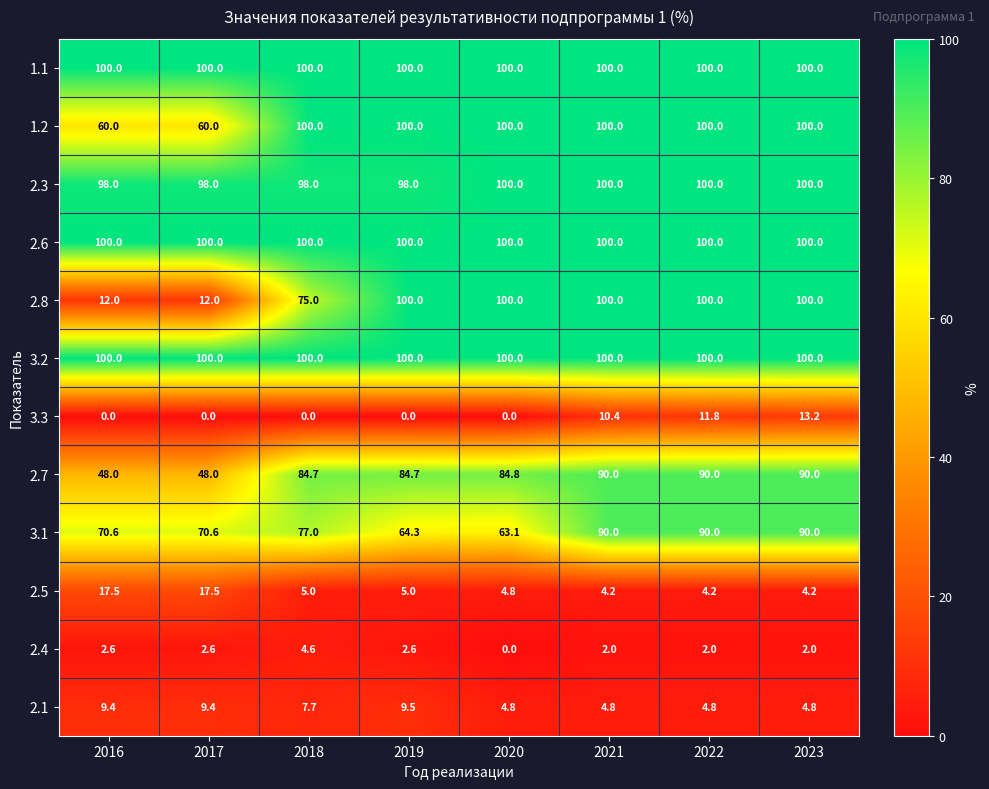

What is the approximate value of 2.1 at 2022?

4.8